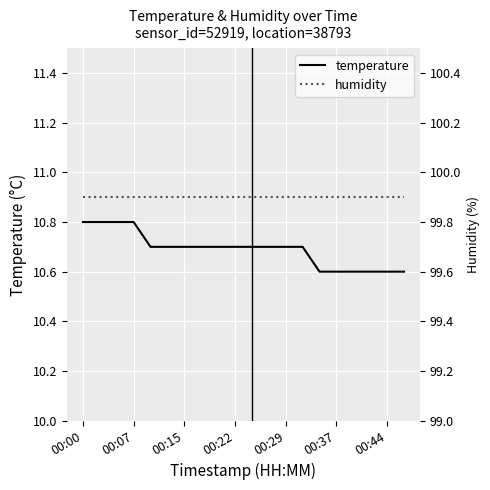

What is the value of the humidity point at the 9th from the left?

99.9